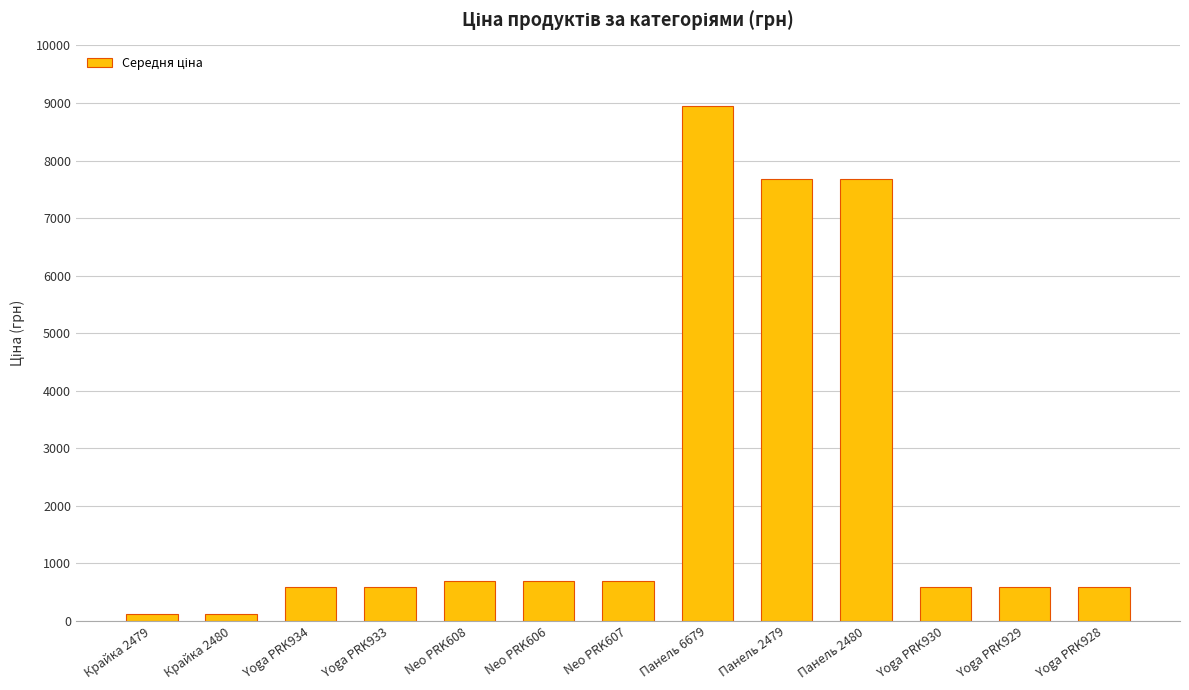

The chart shows a value of 115.4 at Крайка 2479. True or false?

True